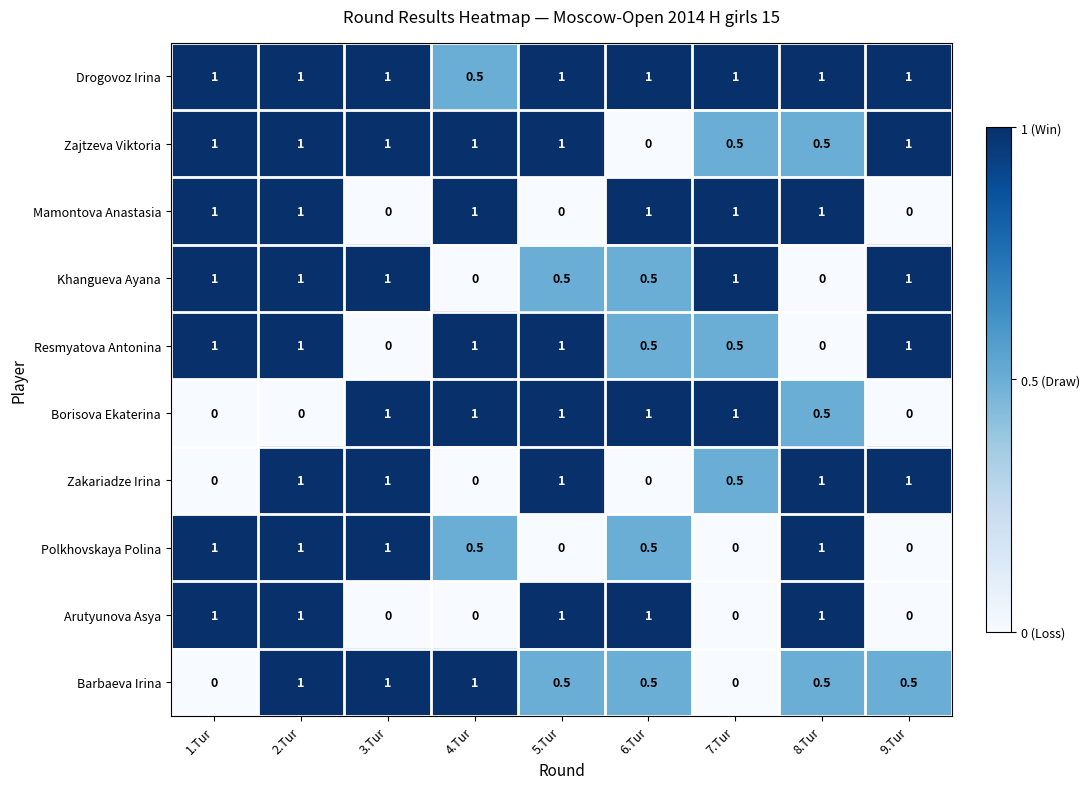

At how many categories does at least one series exceed 0?

9